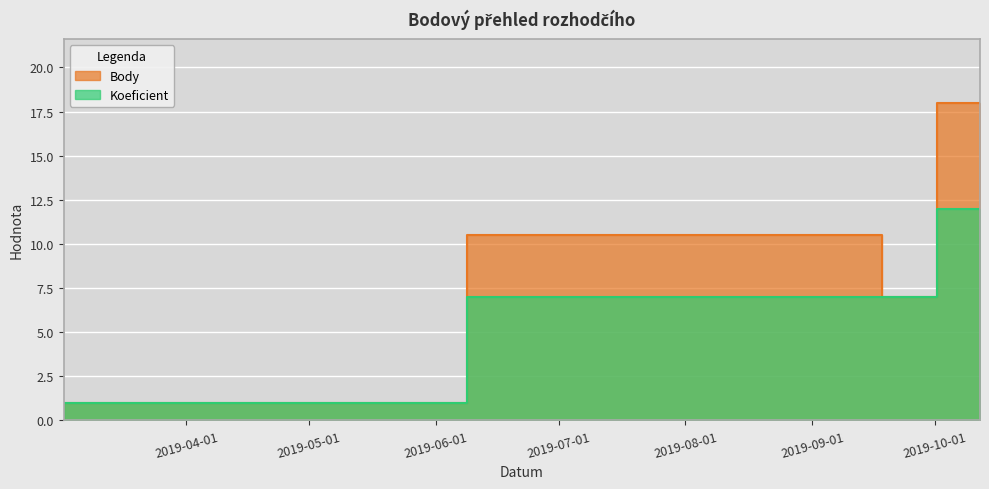

The Body series shows 7.0 at 2019-09-21. True or false?

True